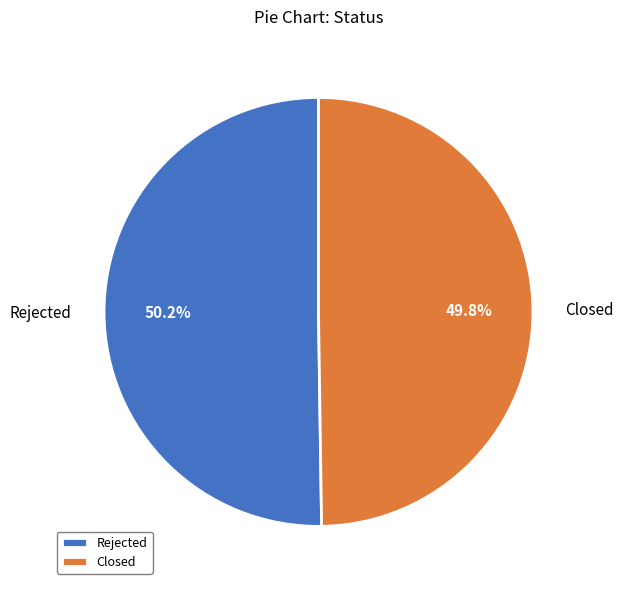

To the nearest percent, what is the average slice percentage?

50%